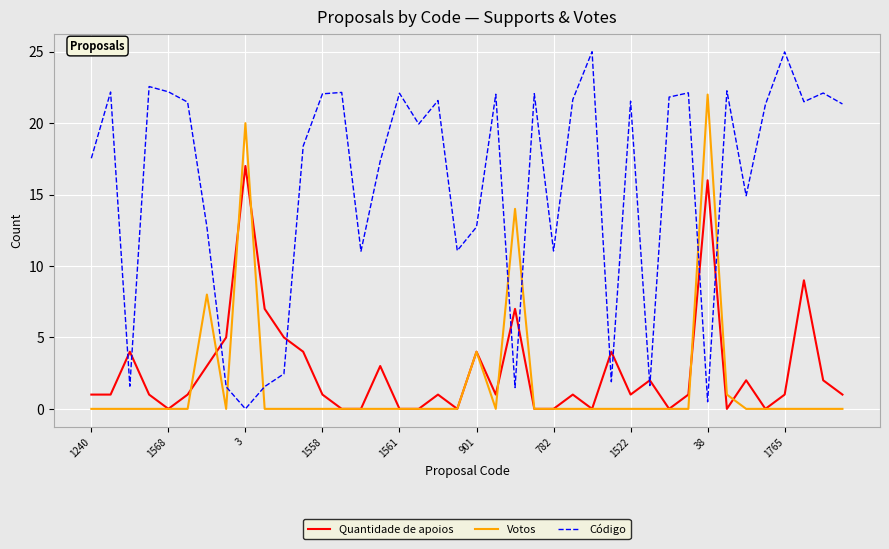

True or false: Votos and Código cross at least once.

True